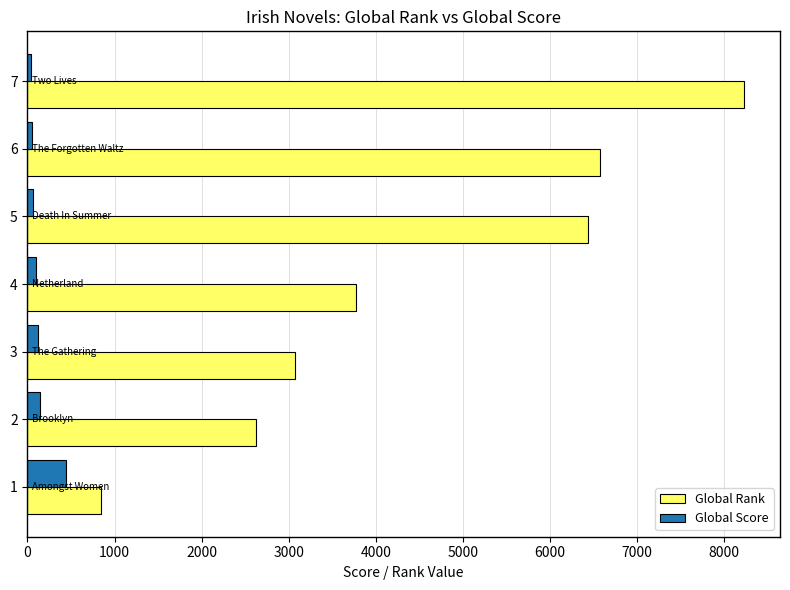

The value of Global Rank at 7 is 8228. True or false?

True